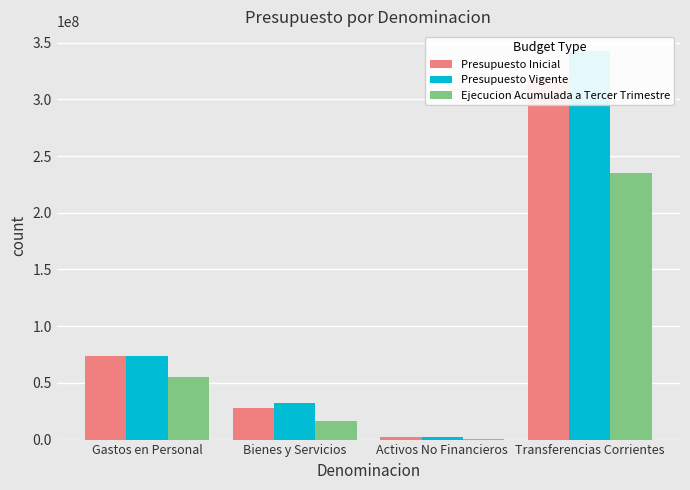

Reading right to left, list all the values displayed in this chart.

Presupuesto Inicial: 319942251	2407487	27842946	73404721
Presupuesto Vigente: 342842560	2482487	32248021	73742191
Ejecucion Acumulada a Tercer Trimestre: 235165455	657252	16426985	55091908